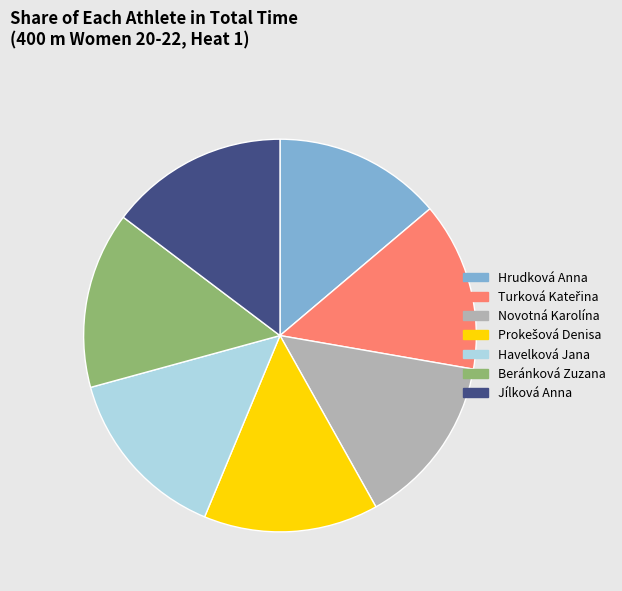

Is Novotná Karolína the majority of the pie?

No